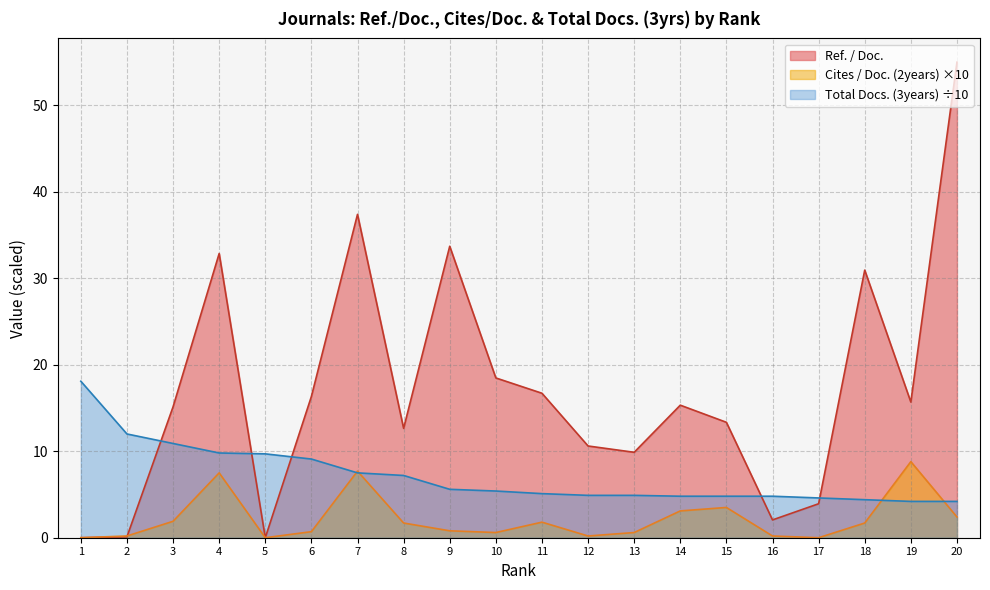

Does the chart display data point markers on the line(s)?

No